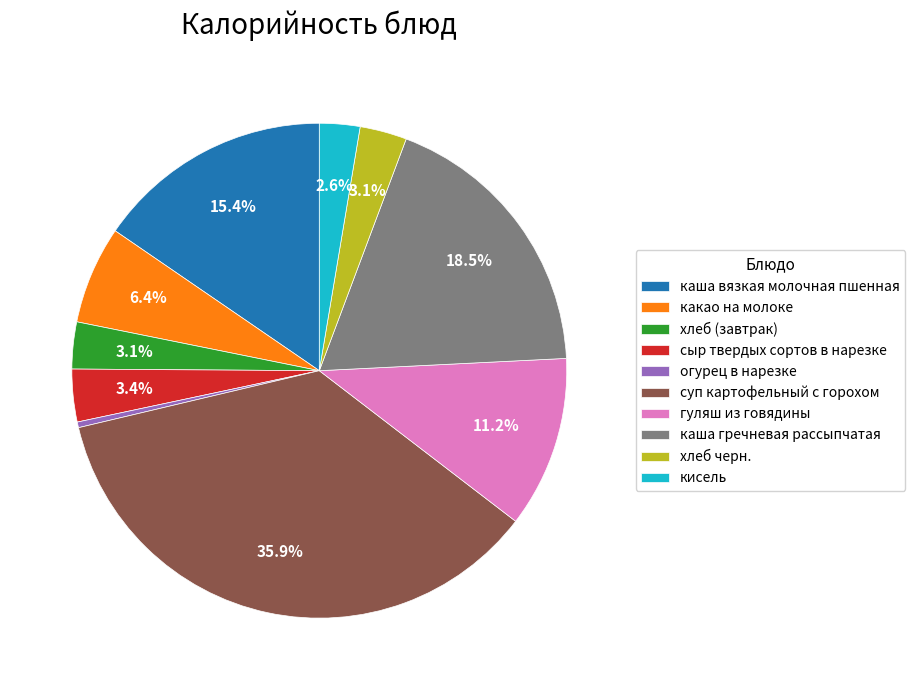

To the nearest percent, what portion does гуляш из говядины represent?

11%